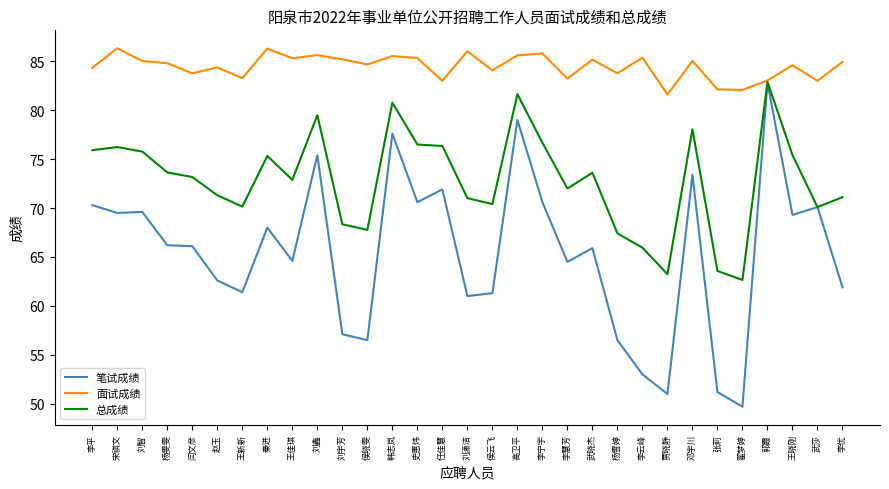

Which series has the widest spread of values?

笔试成绩